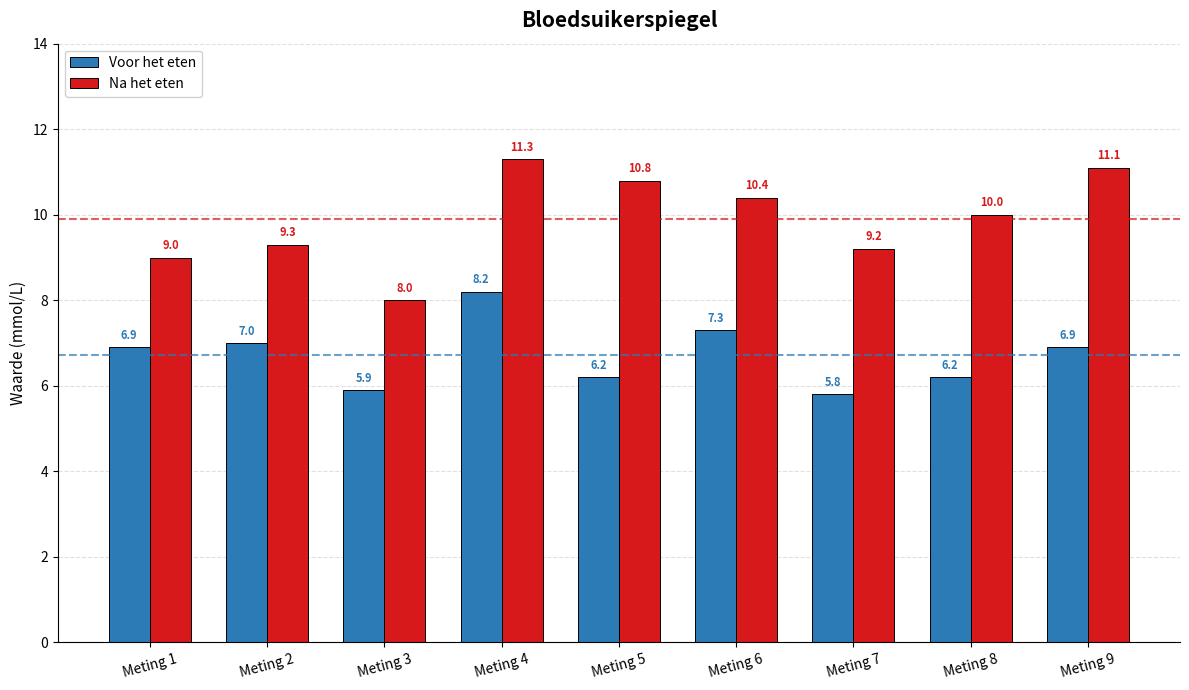

The value of Na het eten at Meting 3 is 8.0. True or false?

True